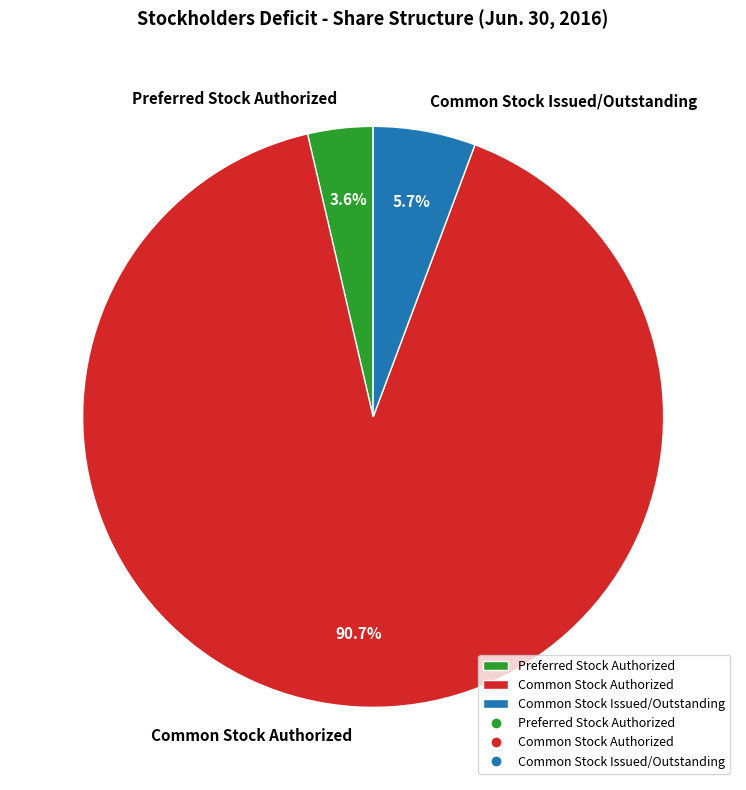

To the nearest percent, what portion does Common Stock Issued/Outstanding represent?

6%